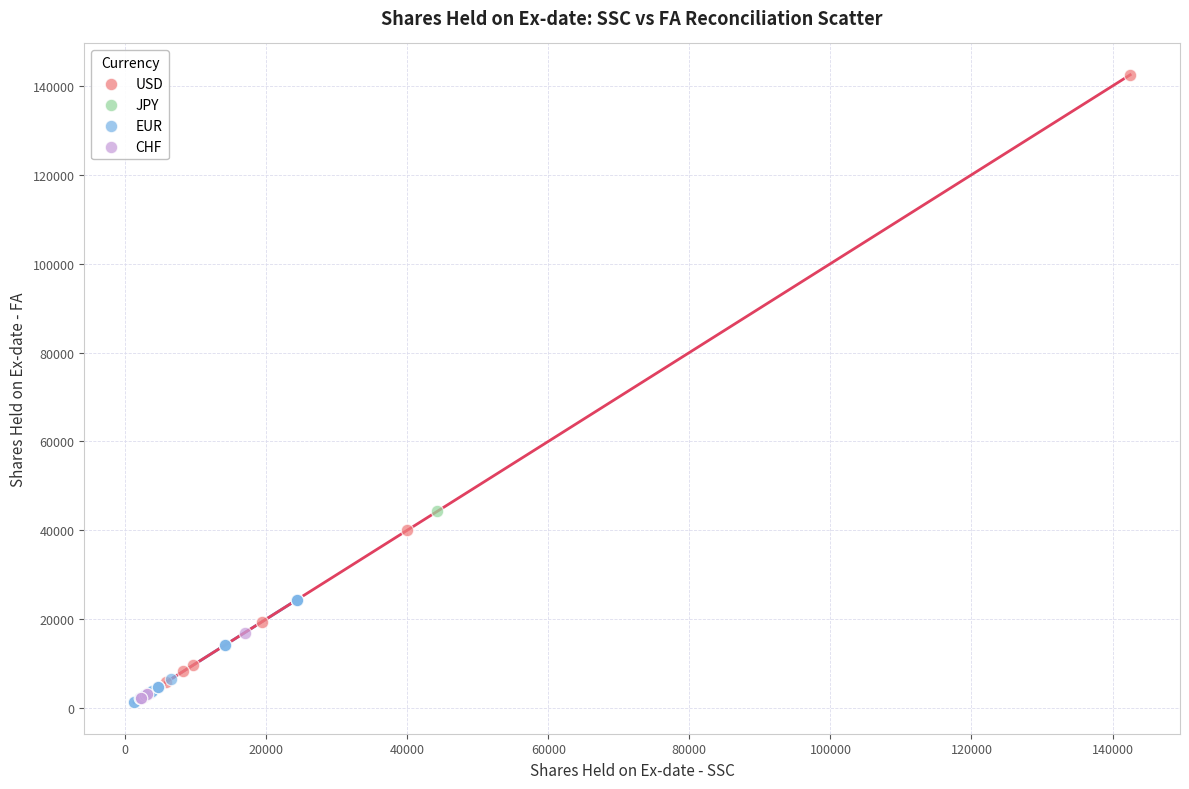

What are all the series names shown in the legend?

JPY, EUR, USD, CHF